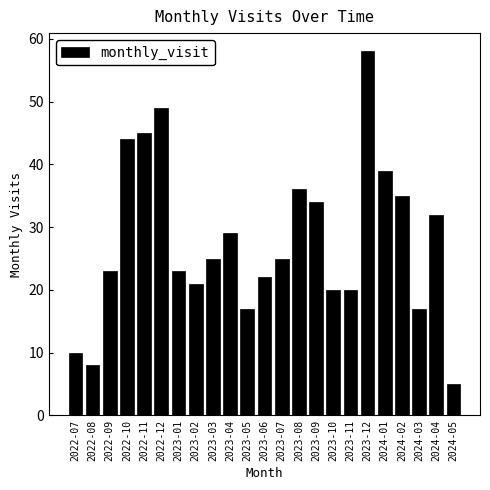

Which label corresponds to the smallest value in the chart?

2024-05